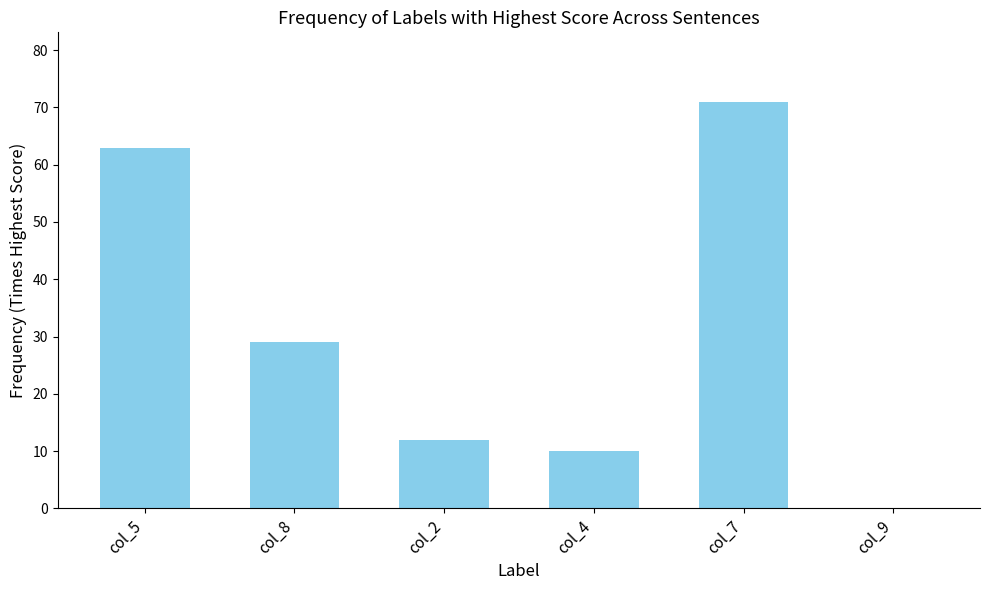

The value at col_4 is 14. True or false?

False